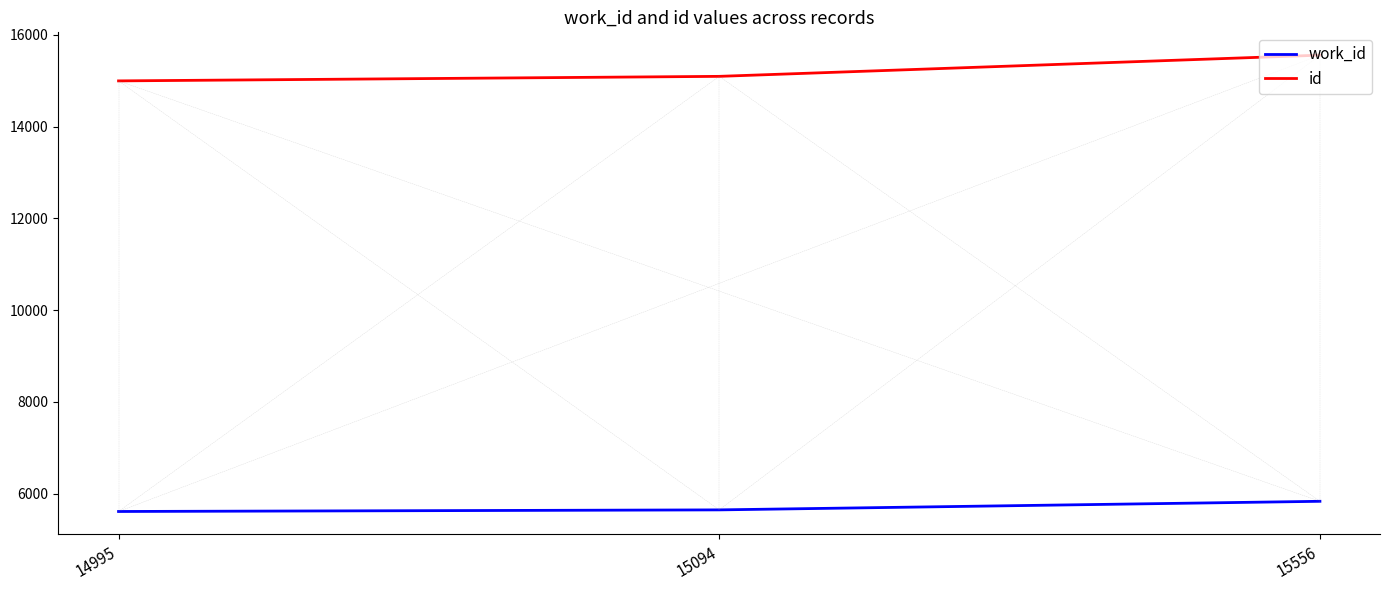

Is this an area chart (filled region under the line)?

No